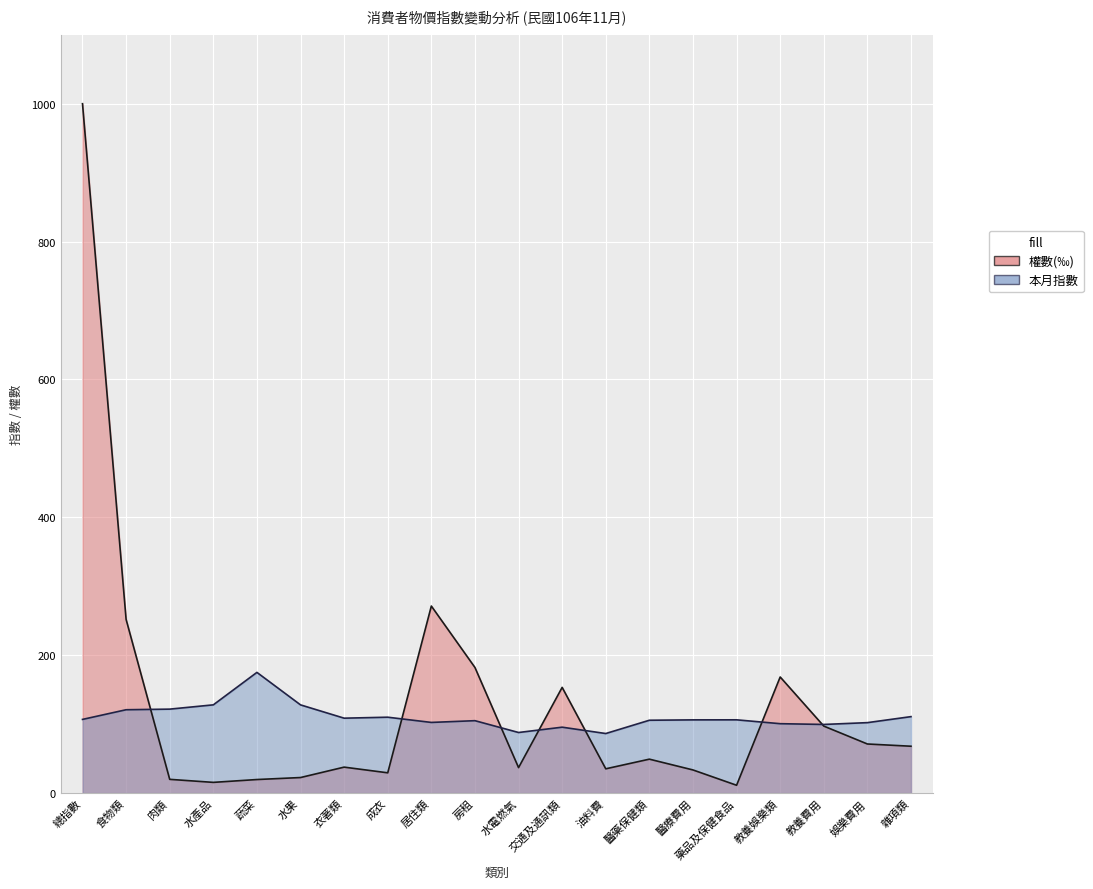

What is the sum of all 本月指數 values?

2208.7